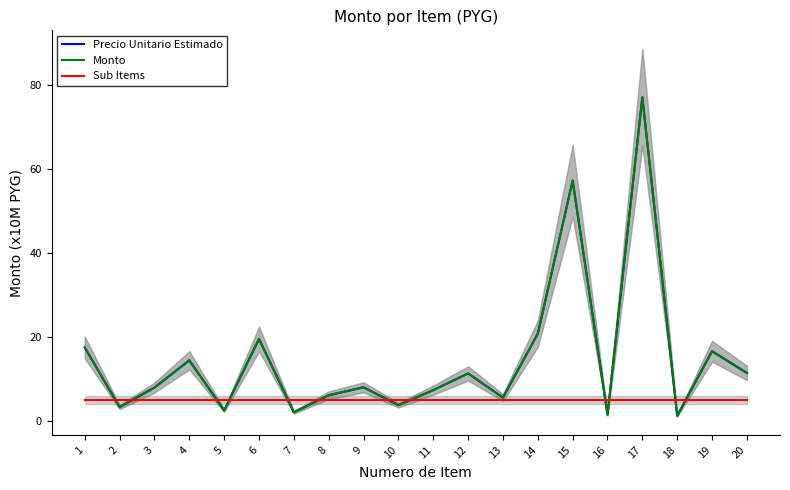

What is the value of the Monto point at the 20th from the left?

11.4